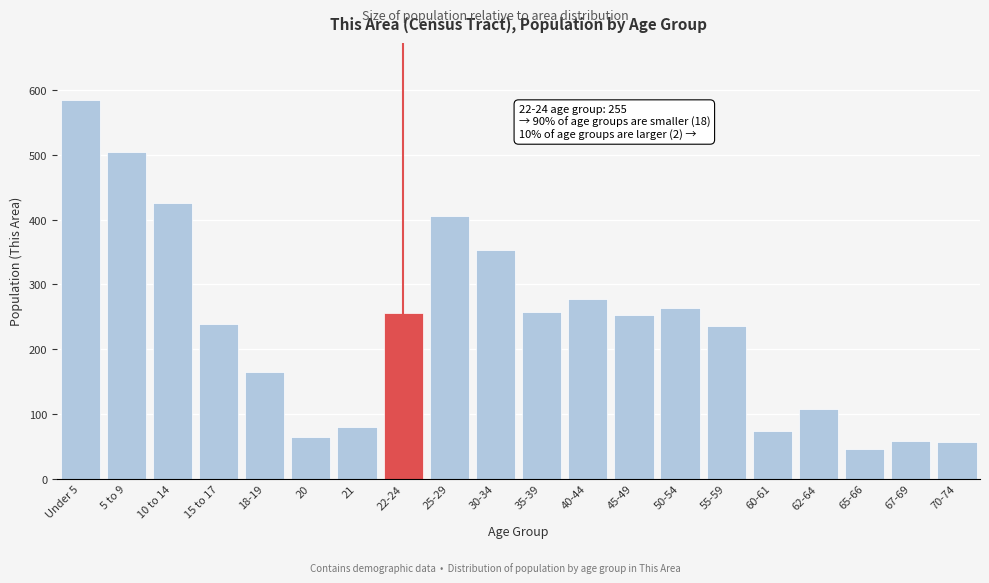

What is the greatest value displayed?

585